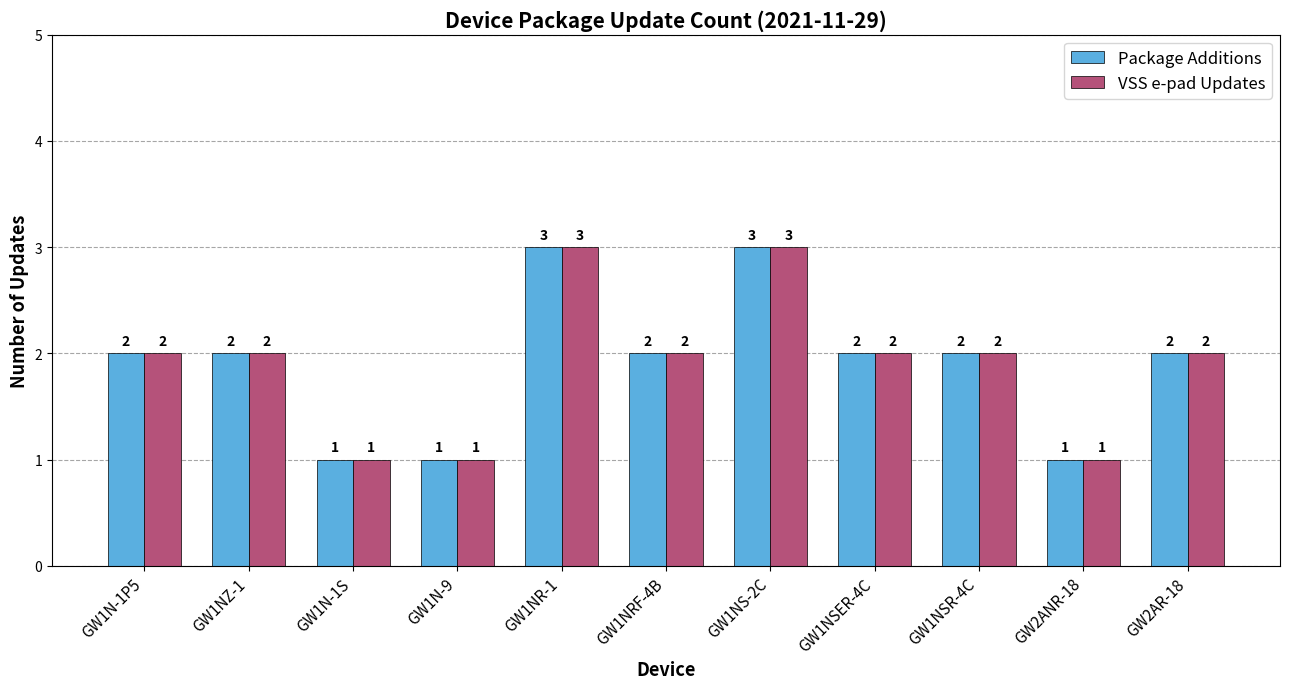

Count the Package Additions values in the range 1 to 2.

9